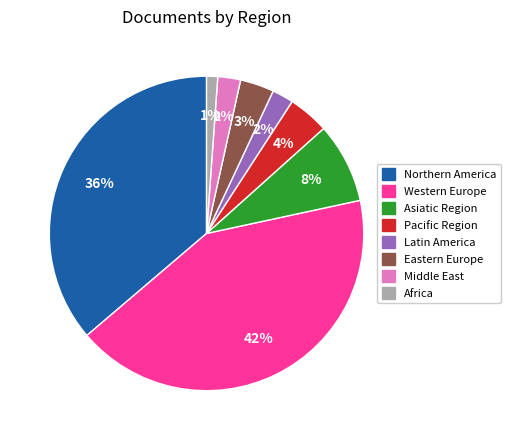

To the nearest percent, what is the combined percentage of Eastern Europe and Western Europe?

46%